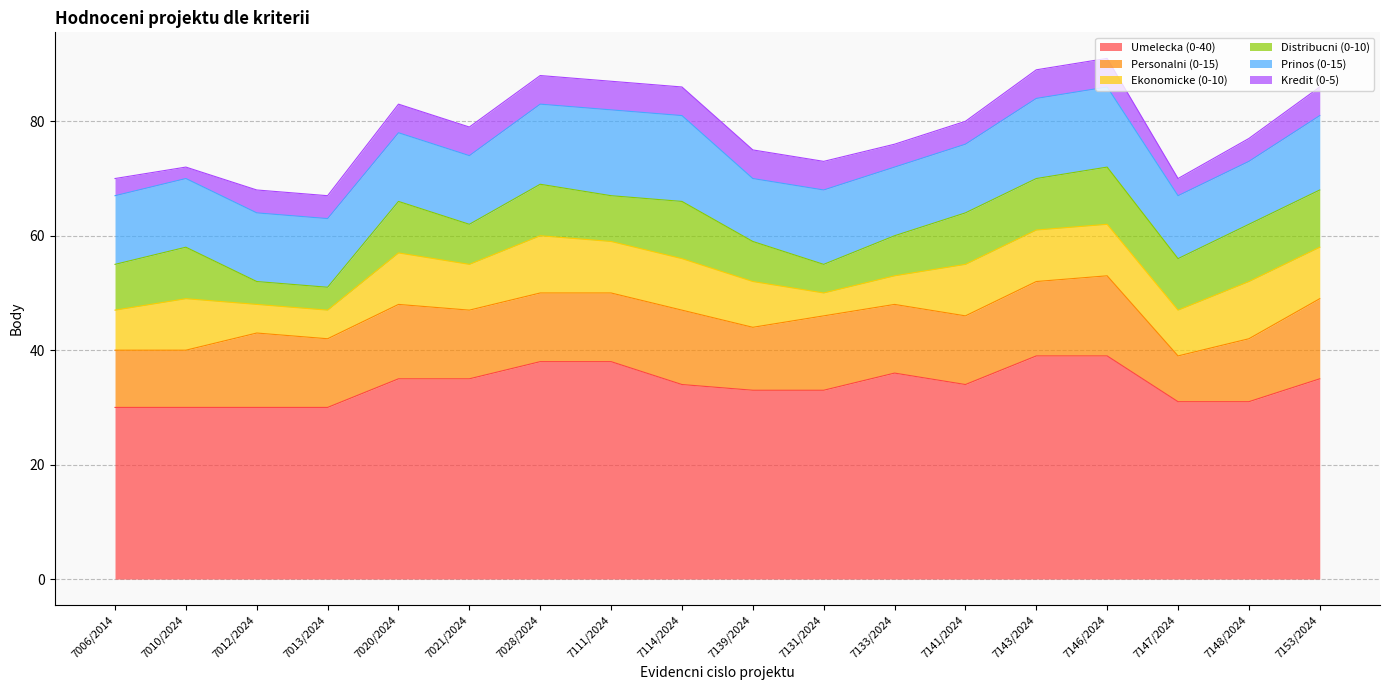

At which label does Kredit (0-5) reach its minimum?

7010/2024